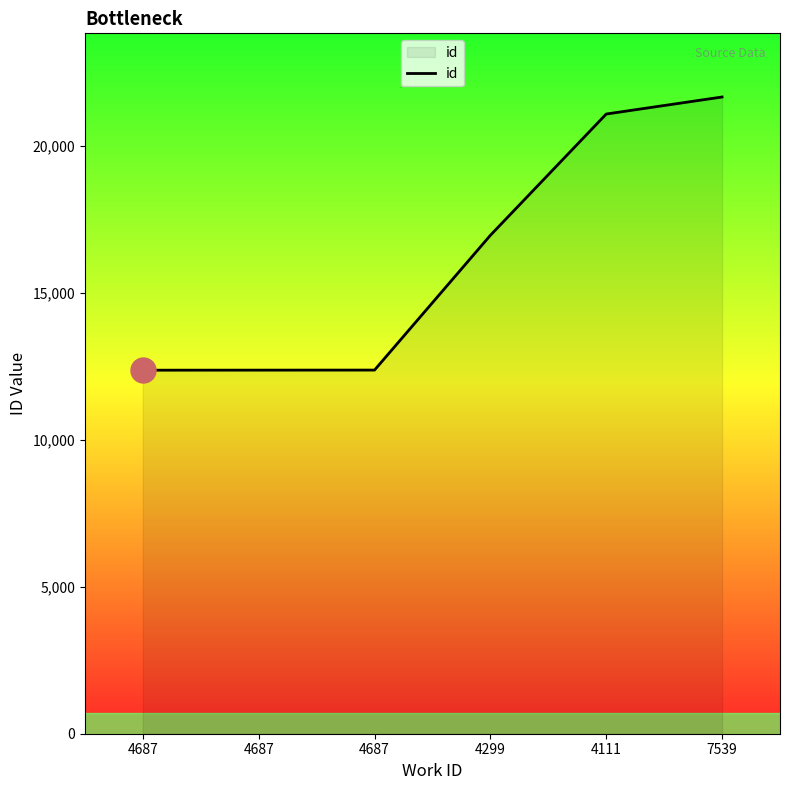

Does the chart display data point markers on the line(s)?

No